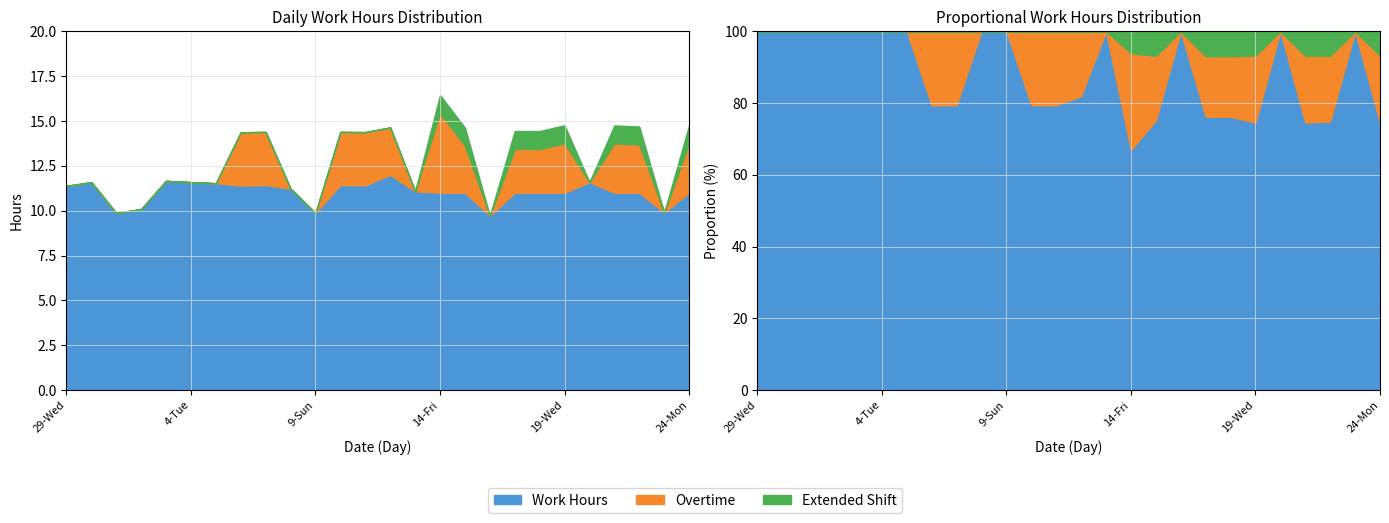

How many lines are shown in the chart?

3